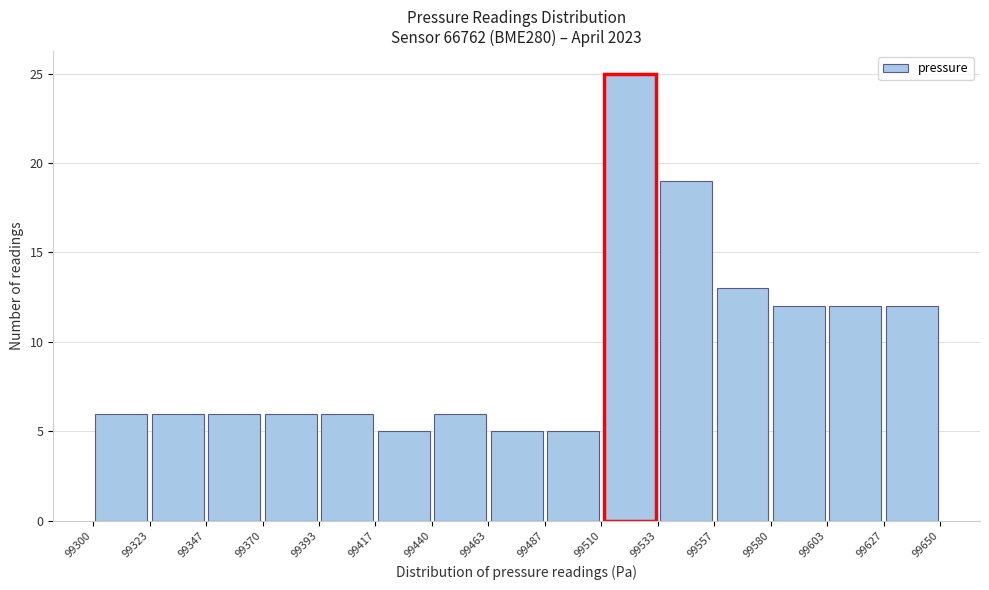

Reading left to right, transcribe this chart: for each bar, give the range it covers on the x-axis and its height. The values are not printed on the chart, so give them approximately, as read against the axis.

99300 to 99323: 6
99323 to 99347: 6
99347 to 99370: 6
99370 to 99393: 6
99393 to 99417: 6
99417 to 99440: 5
99440 to 99463: 6
99463 to 99487: 5
99487 to 99510: 5
99510 to 99533: 25
99533 to 99557: 19
99557 to 99580: 13
99580 to 99603: 12
99603 to 99627: 12
99627 to 99650: 12